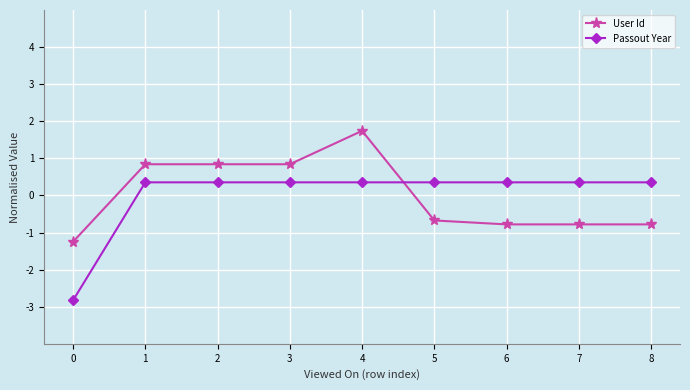

How many intersections are there between Passout Year and User Id?

1